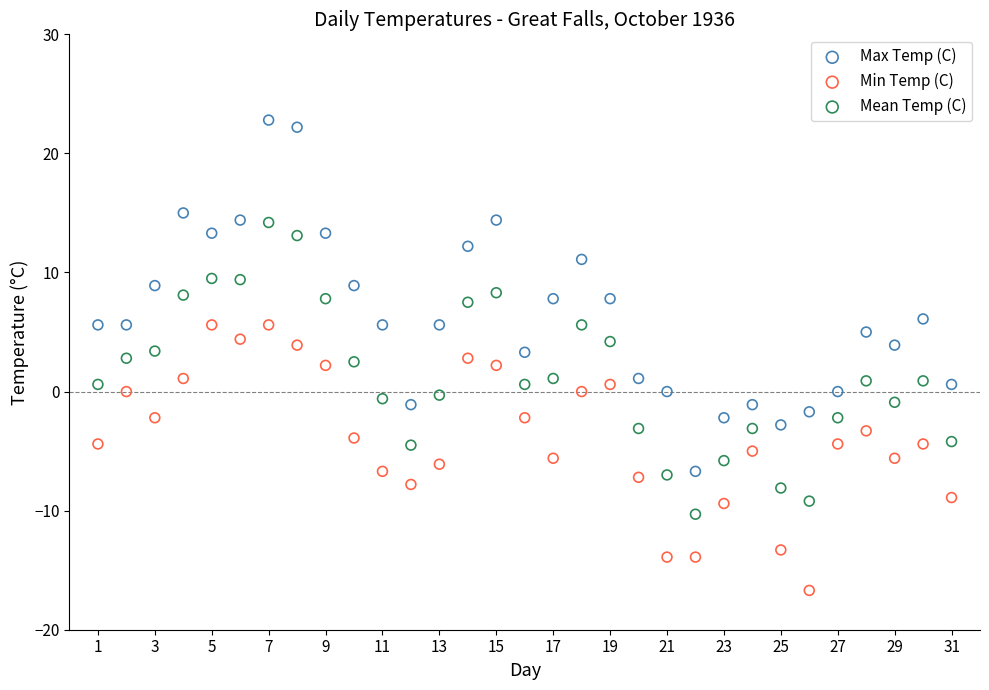

Which series has the largest Y range (max minus min)?

Max Temp (C)